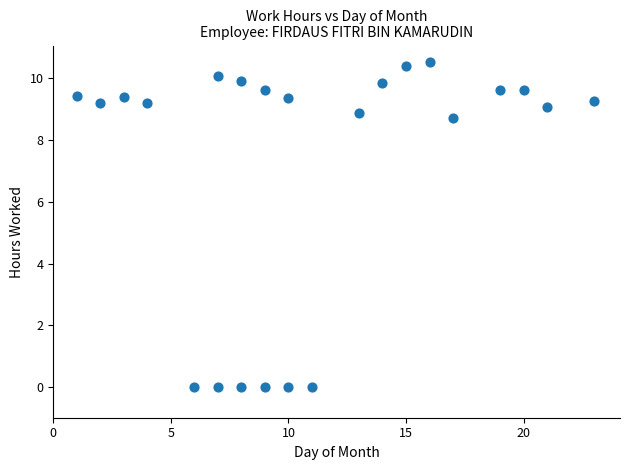

What is the range of Y values (max minus min)?

10.5